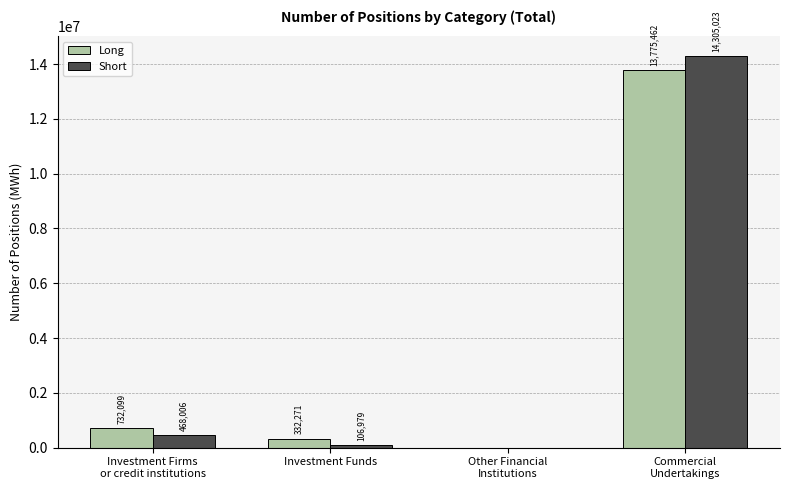

Reading left to right, what are all the values shown in this chart?

Long: 732099	332271	0	13775462
Short: 468006	106979	0	14305023